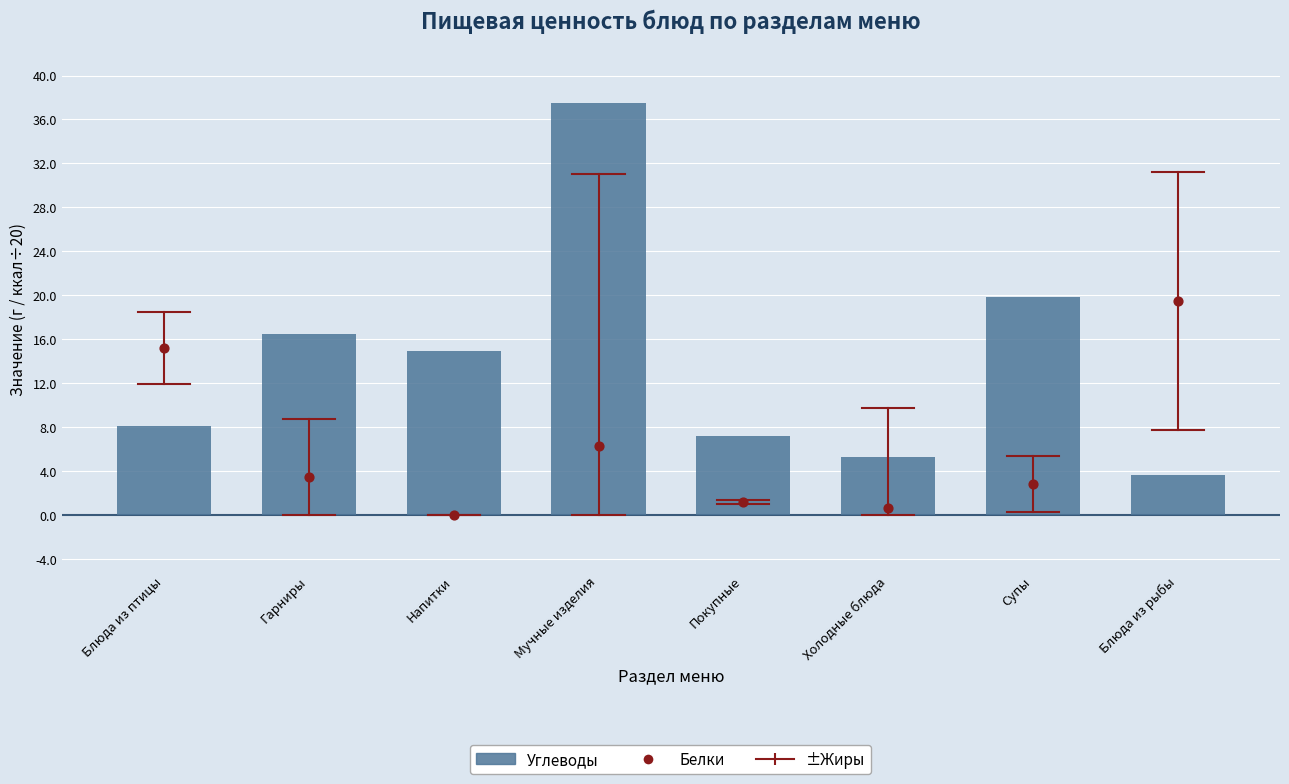

At how many categories does at least one series exceed 0?

8